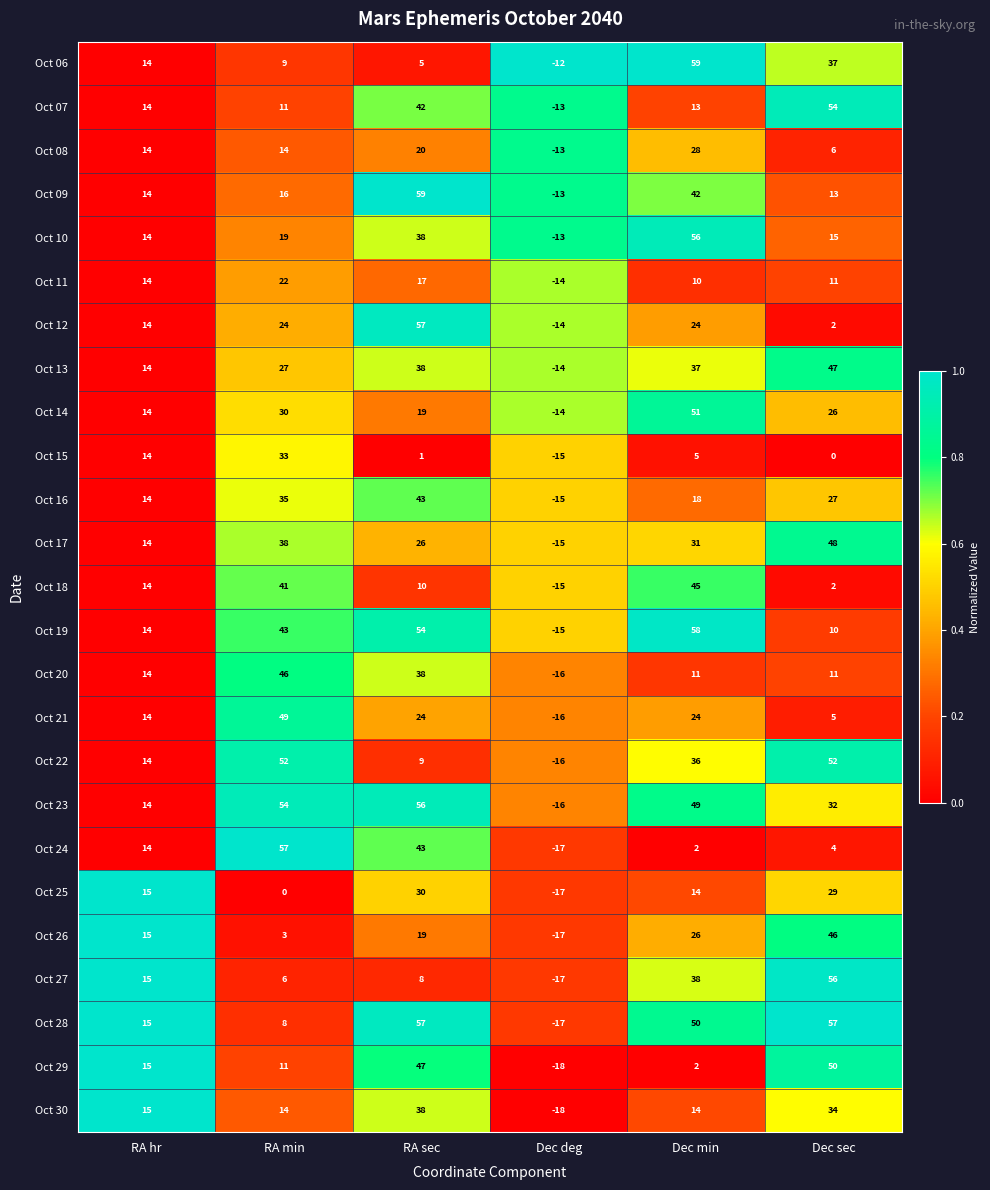

What is the sum of all Oct 22 values?

147